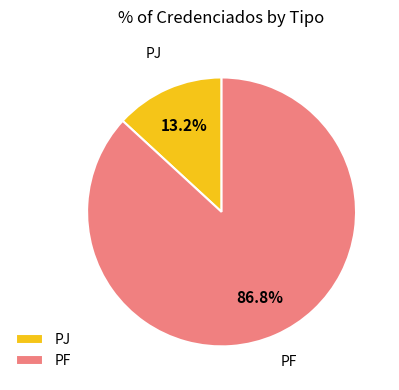

Which slice is the smallest?

PJ